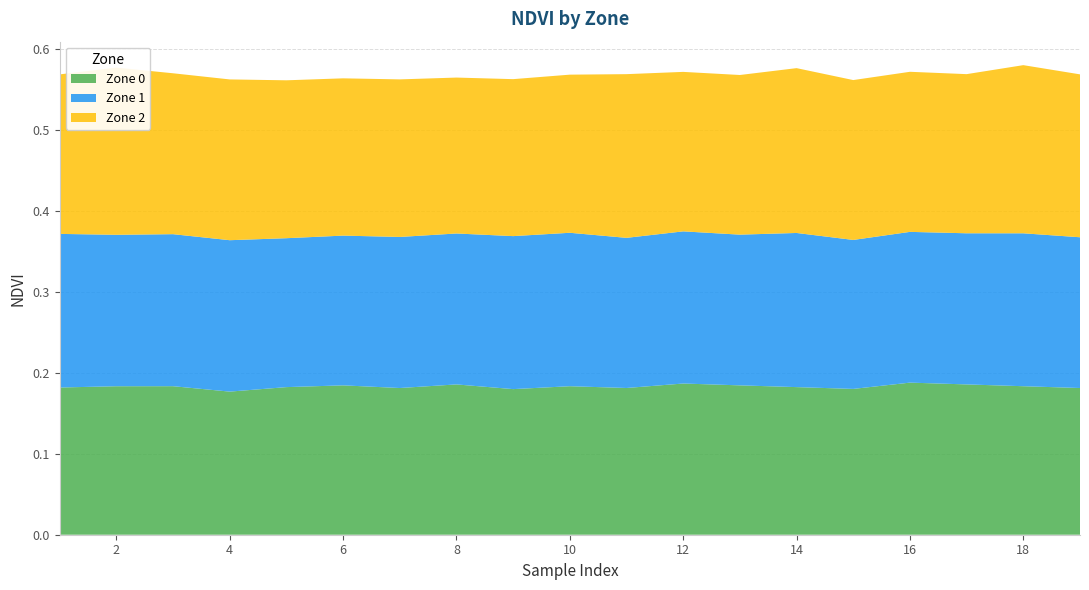

Reading left to right, extract all data points from this chart.

Zone 0: 0.2	0.2	0.2	0.2	0.2	0.2	0.2	0.2	0.2	0.2	0.2	0.2	0.2	0.2	0.2	0.2	0.2	0.2	0.2
Zone 1: 0.2	0.2	0.2	0.2	0.2	0.2	0.2	0.2	0.2	0.2	0.2	0.2	0.2	0.2	0.2	0.2	0.2	0.2	0.2
Zone 2: 0.2	0.2	0.2	0.2	0.2	0.2	0.2	0.2	0.2	0.2	0.2	0.2	0.2	0.2	0.2	0.2	0.2	0.2	0.2